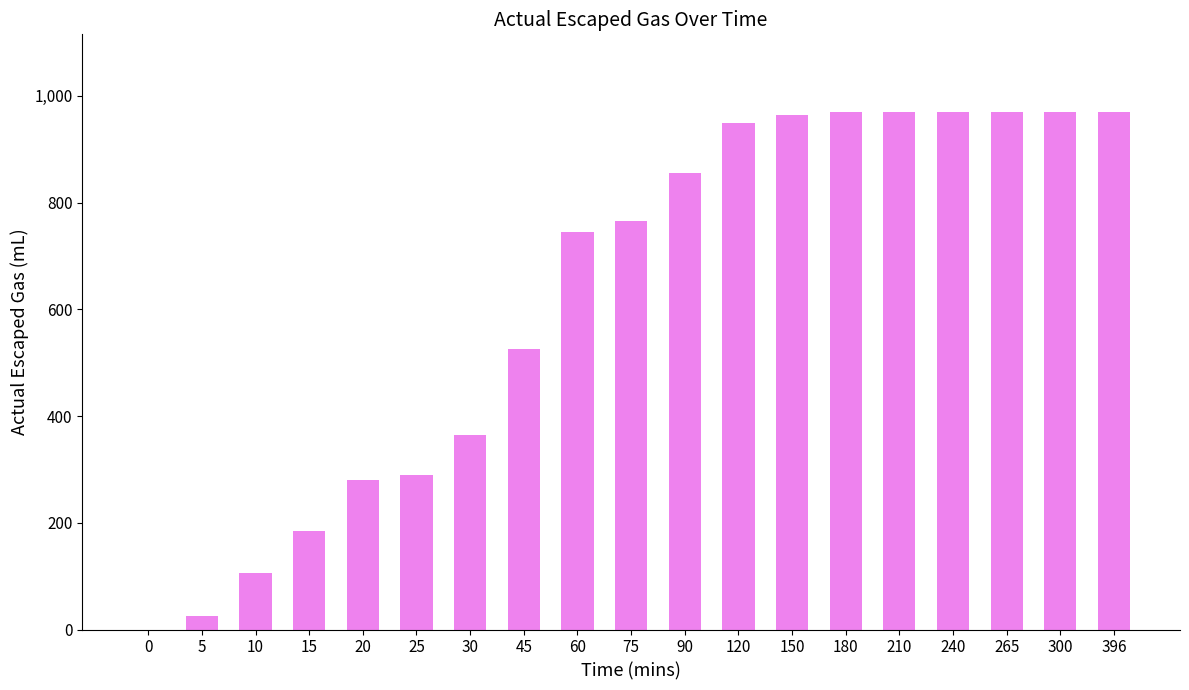

At which label is the value closest to 485?

45